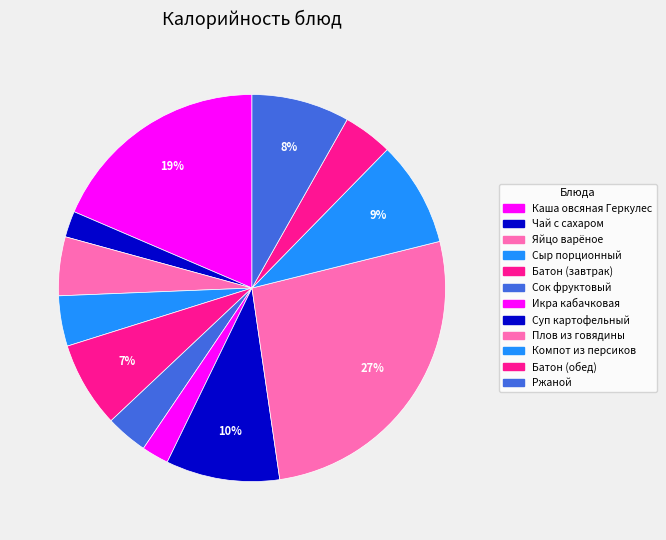

True or false: Плов из говядины accounts for 39% of the total.

False